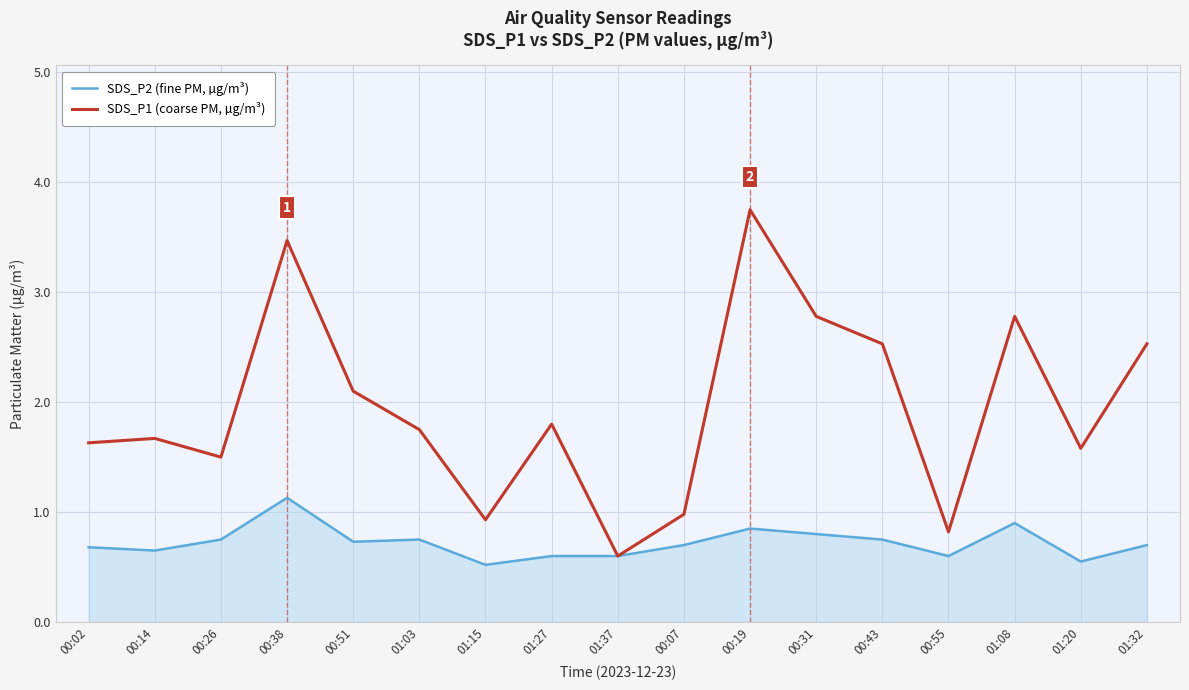

What are all the series names shown in the legend?

SDS_P2 (fine PM, µg/m³), SDS_P1 (coarse PM, µg/m³)